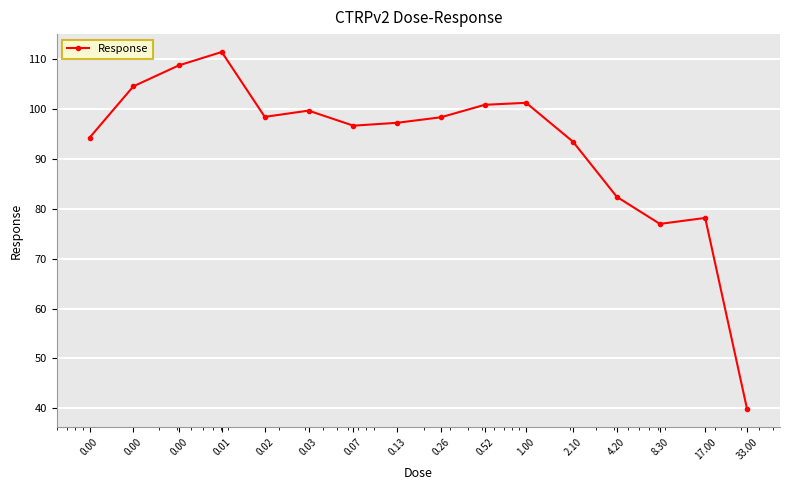

What is the sum of all values?

1482.9